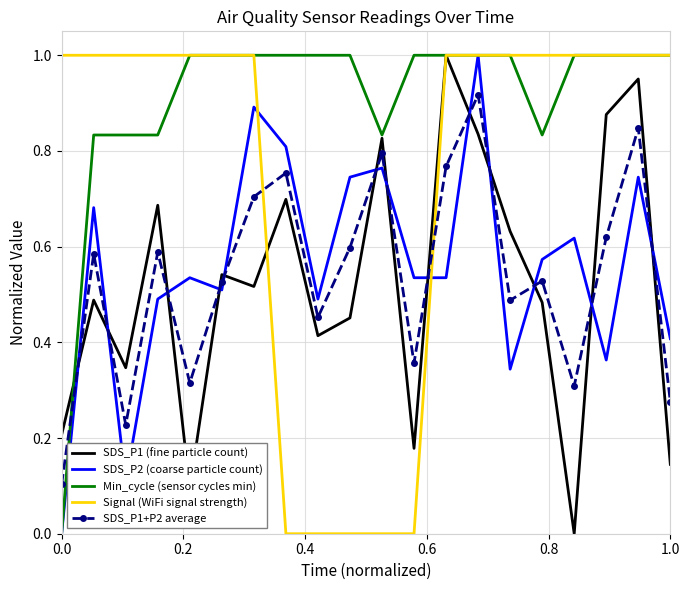

How many categories are shown in the chart?

20